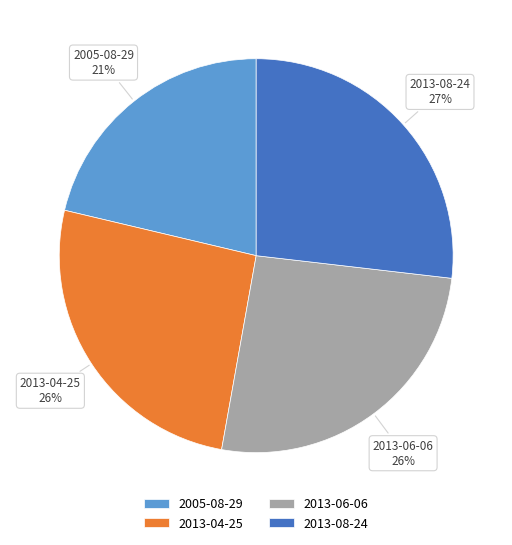

Does 2013-08-24 represent more than half of the total?

No